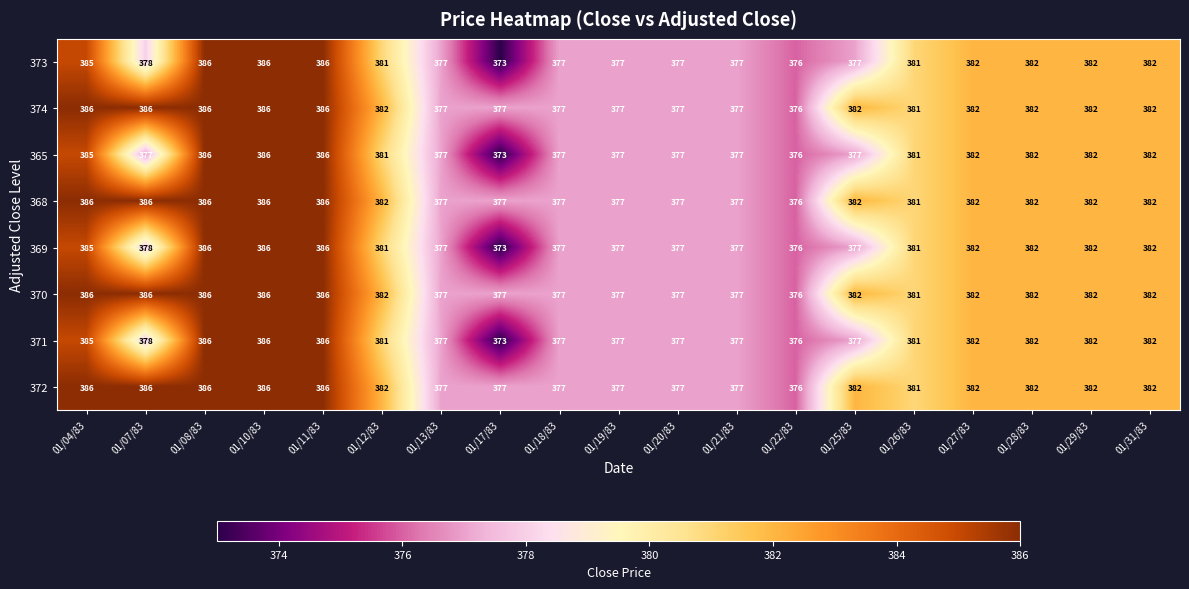

The 373 series shows 386 at 01/08/83. True or false?

True